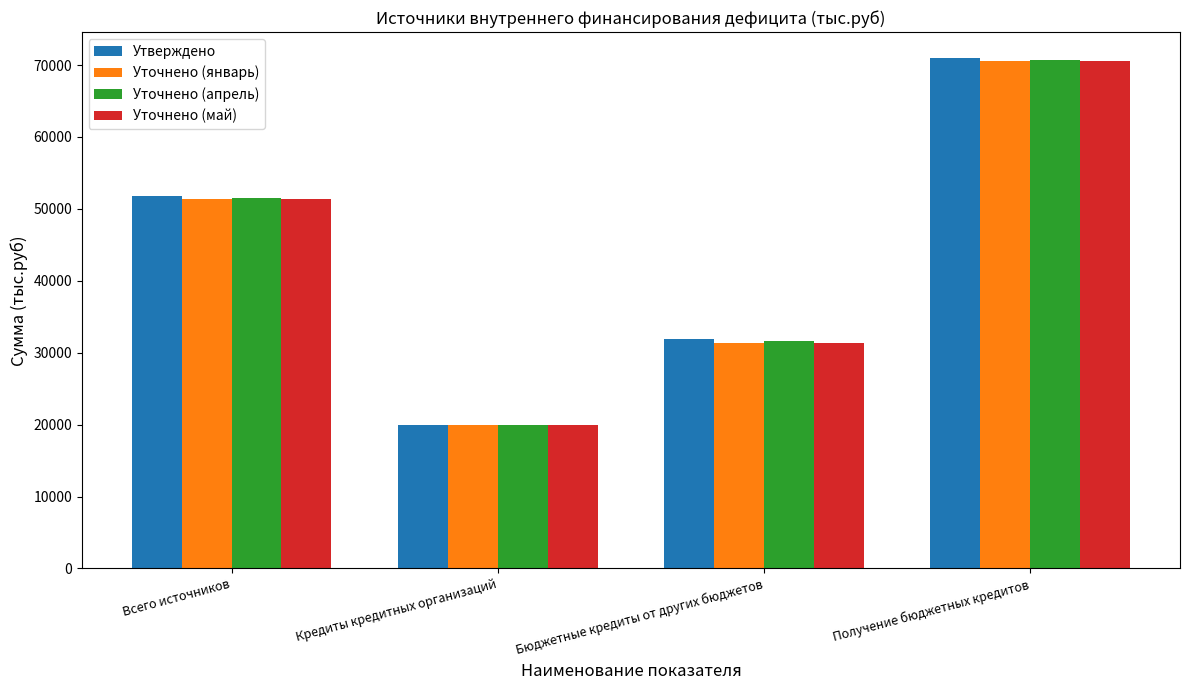

What is the minimum value shown in the chart?

20000.0